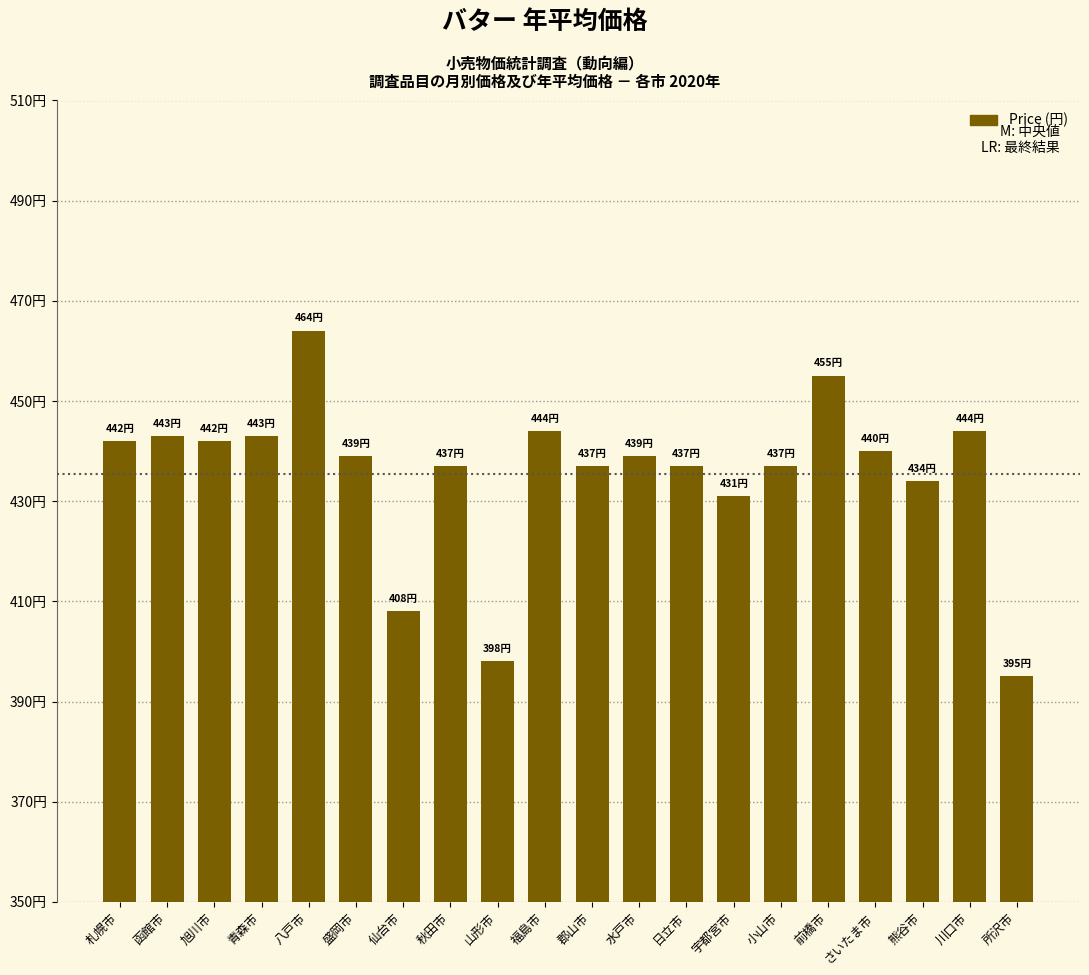

Reading left to right, list all the values displayed in this chart.

札幌市=442	函館市=443	旭川市=442	青森市=443	八戸市=464	盛岡市=439	仙台市=408	秋田市=437	山形市=398	福島市=444	郡山市=437	水戸市=439	日立市=437	宇都宮市=431	小山市=437	前橋市=455	さいたま市=440	熊谷市=434	川口市=444	所沢市=395